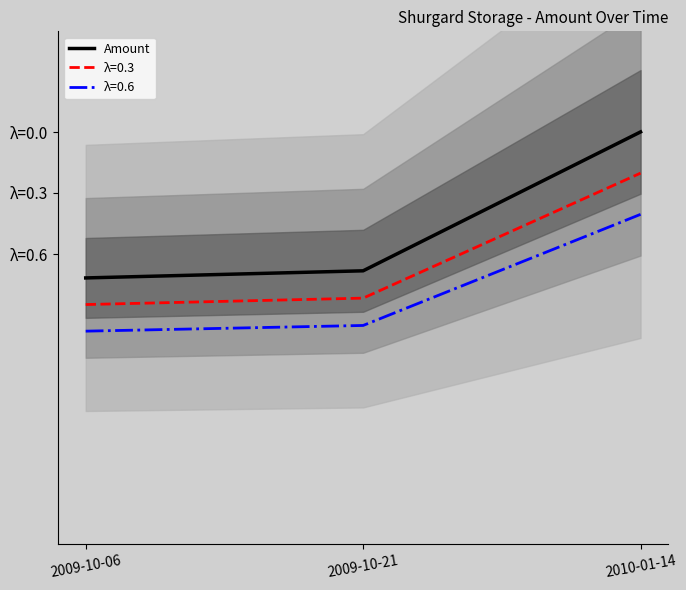

Is this an area chart (filled region under the line)?

No